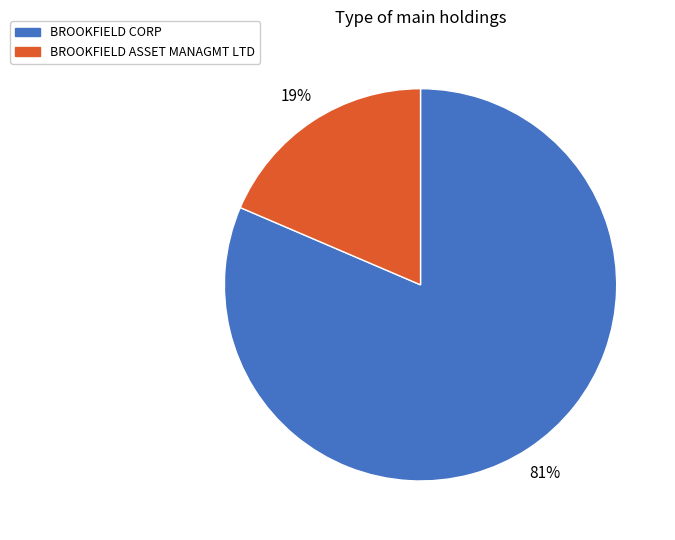

Combined, do BROOKFIELD CORP and BROOKFIELD ASSET MANAGMT LTD account for over 50%?

Yes